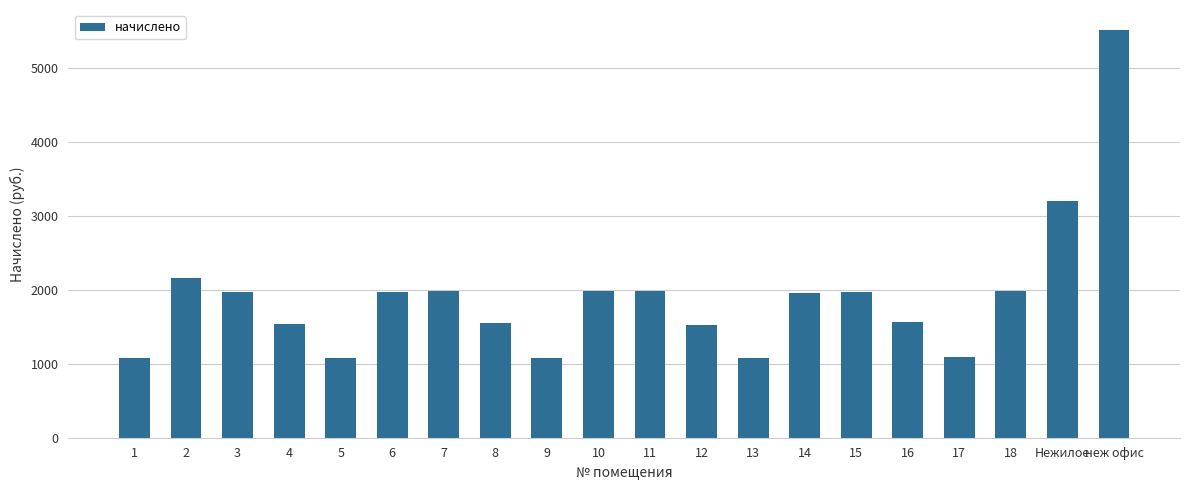

What is the sum of the values at 17 and 9?

2171.9